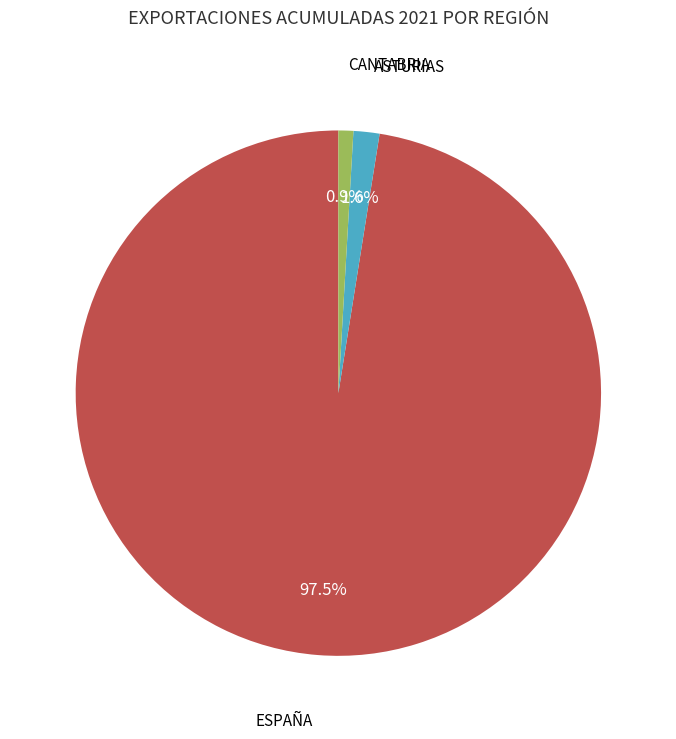

Is there a majority slice in this chart?

Yes